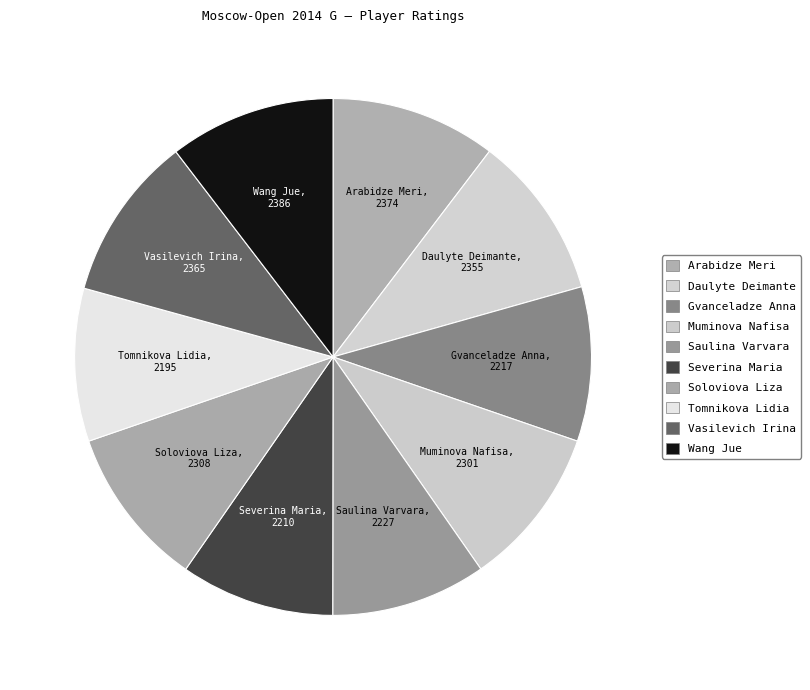

What is the ratio of the value at Wang Jue to the value at Daulyte Deimante?

1.0